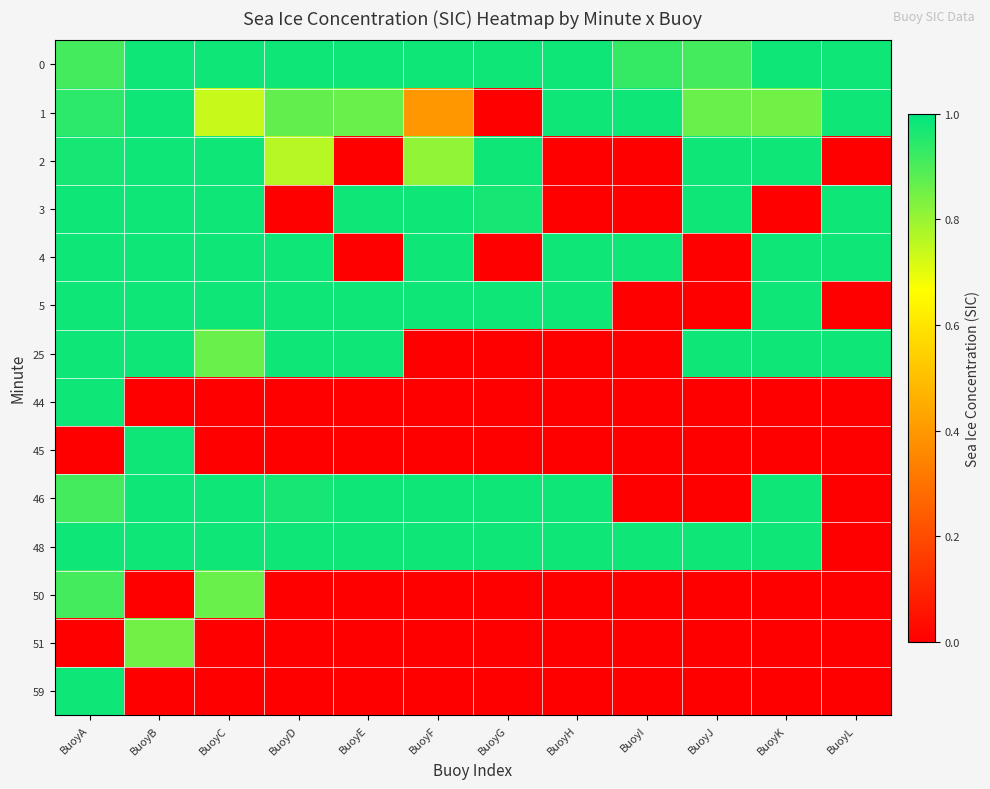

What is the spread (max minus min) of values at BuoyJ?

1.0